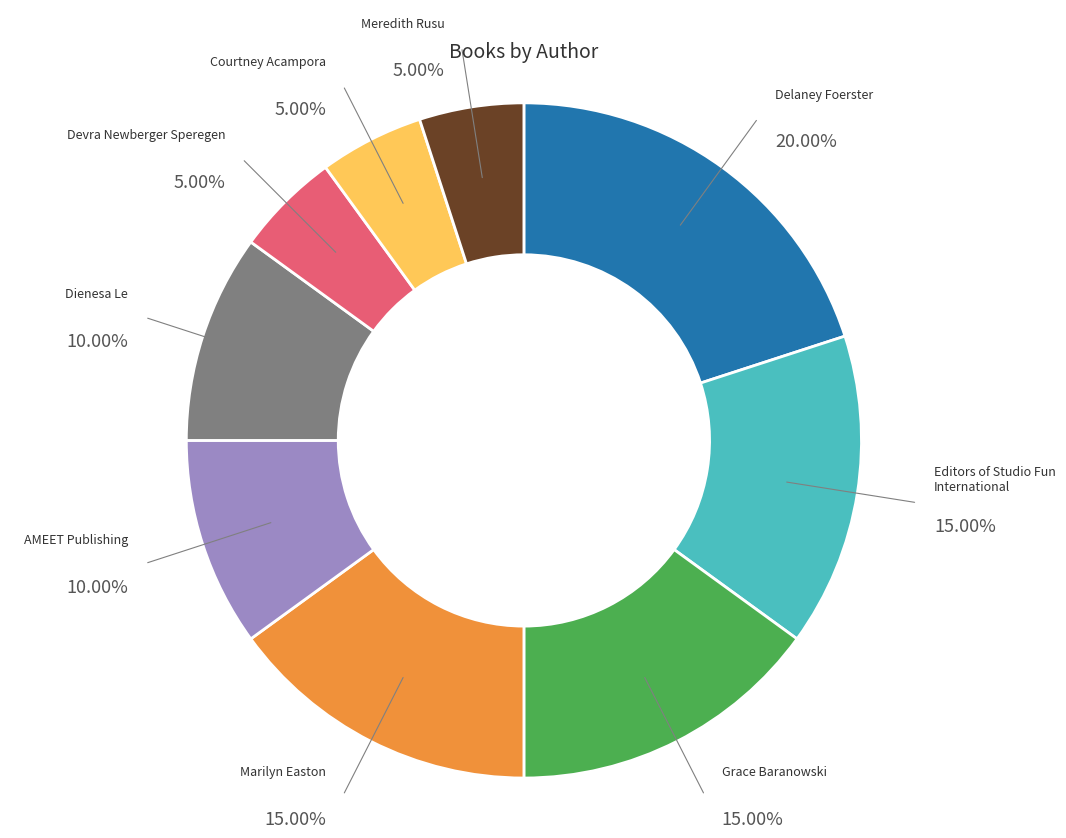

How many slices are in this pie chart?

9